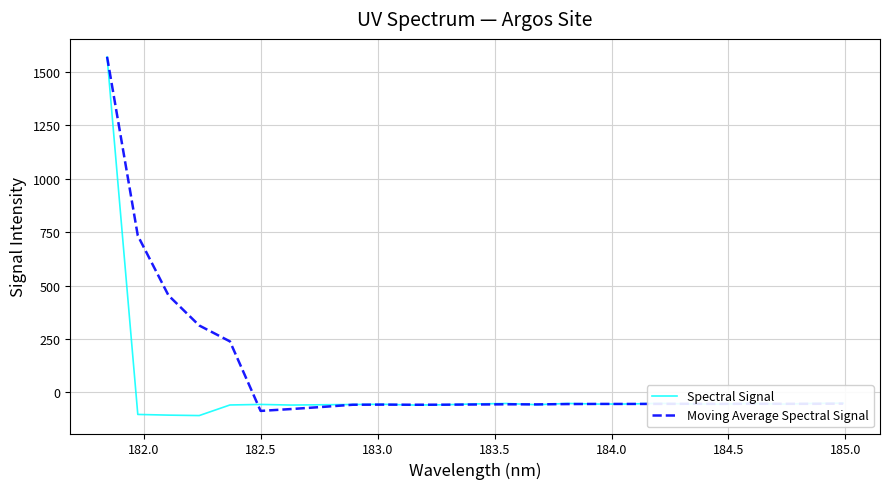

Which series has the largest total across all categories?

Moving Average Spectral Signal